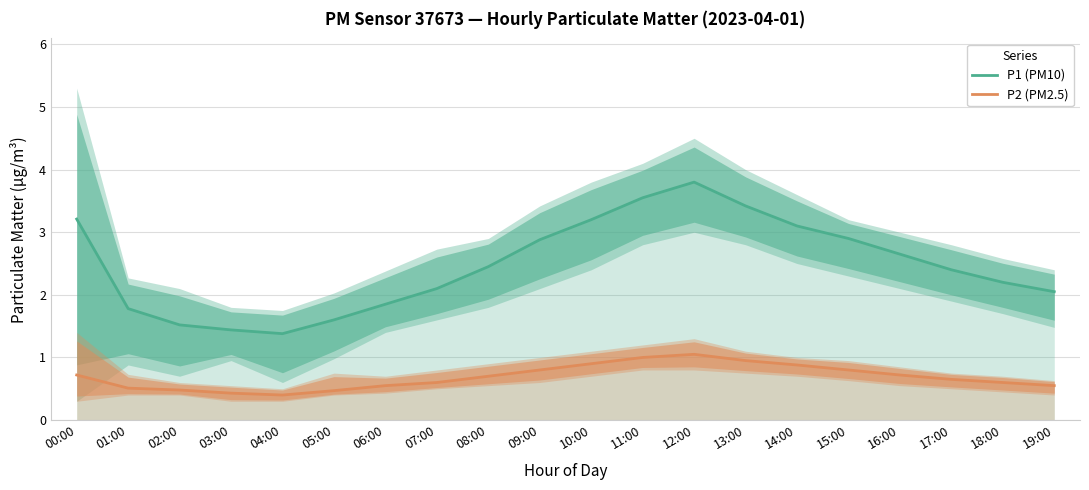

What is the sum of the P2 (PM2.5) values at 10:00 and 16:00?

1.6